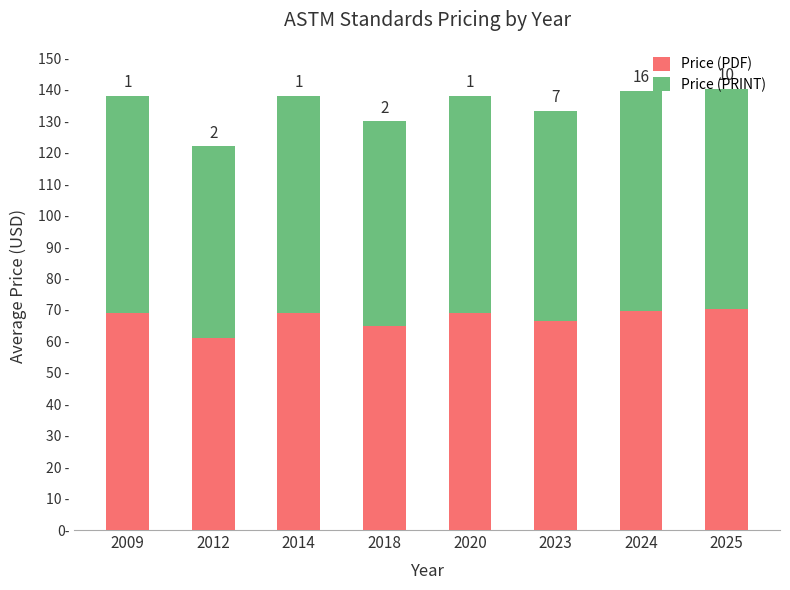

Which series has the largest total across all categories?

Price (PDF)